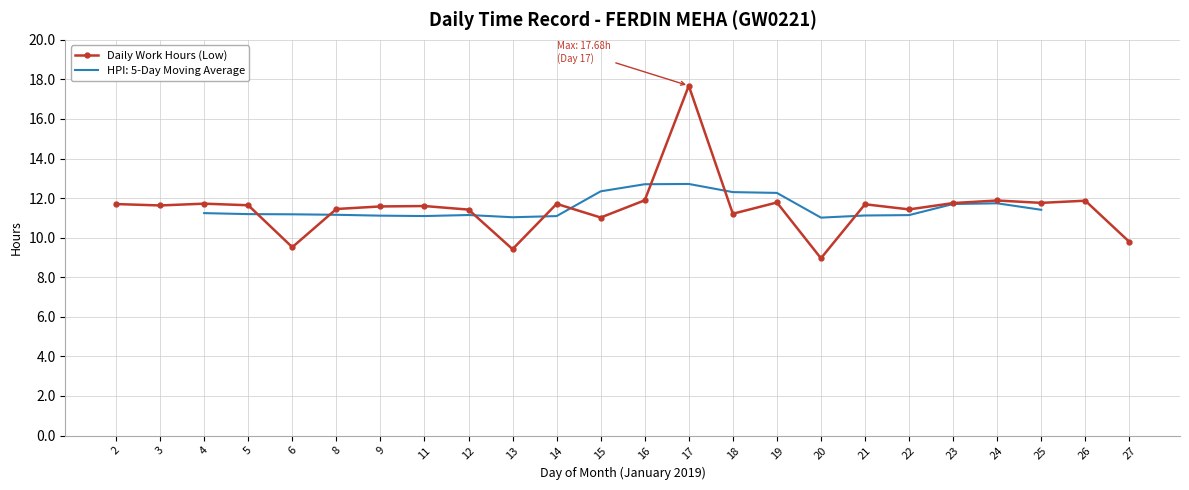

List the labels in order of value, smallest first.

20, 13, 6, 27, 15, 18, 12, 22, 8, 9, 11, 3, 5, 21, 2, 14, 4, 23, 25, 19, 26, 24, 16, 17